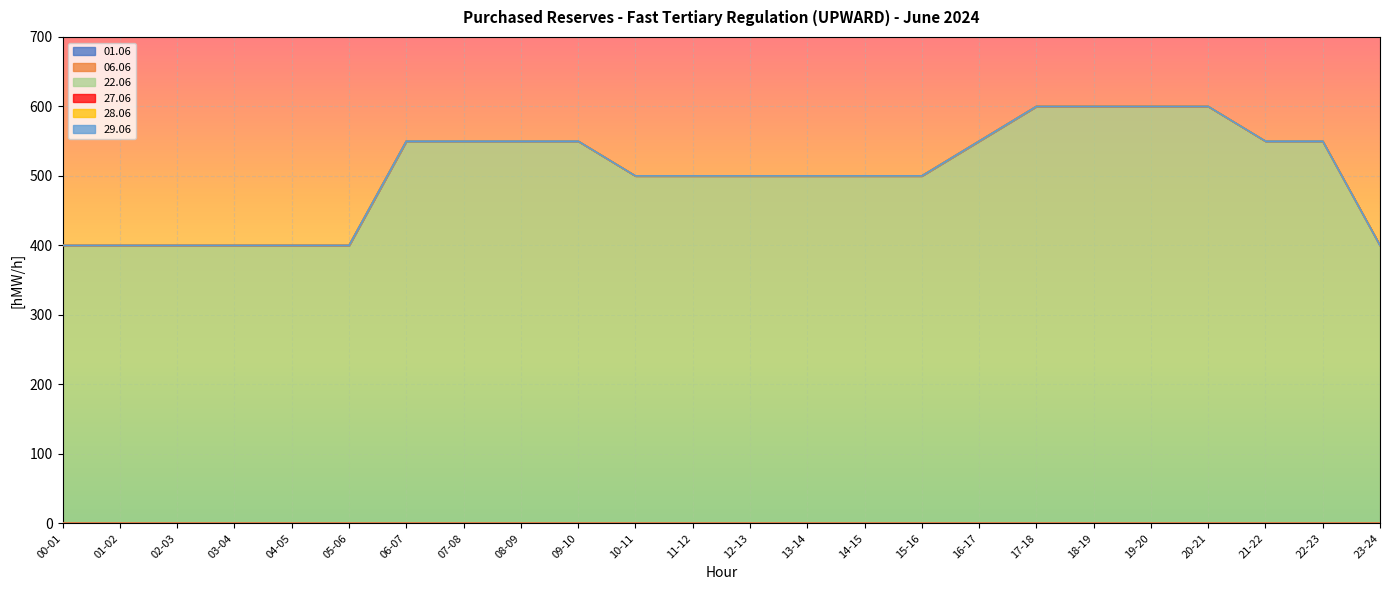

Does the chart display data point markers on the line(s)?

No